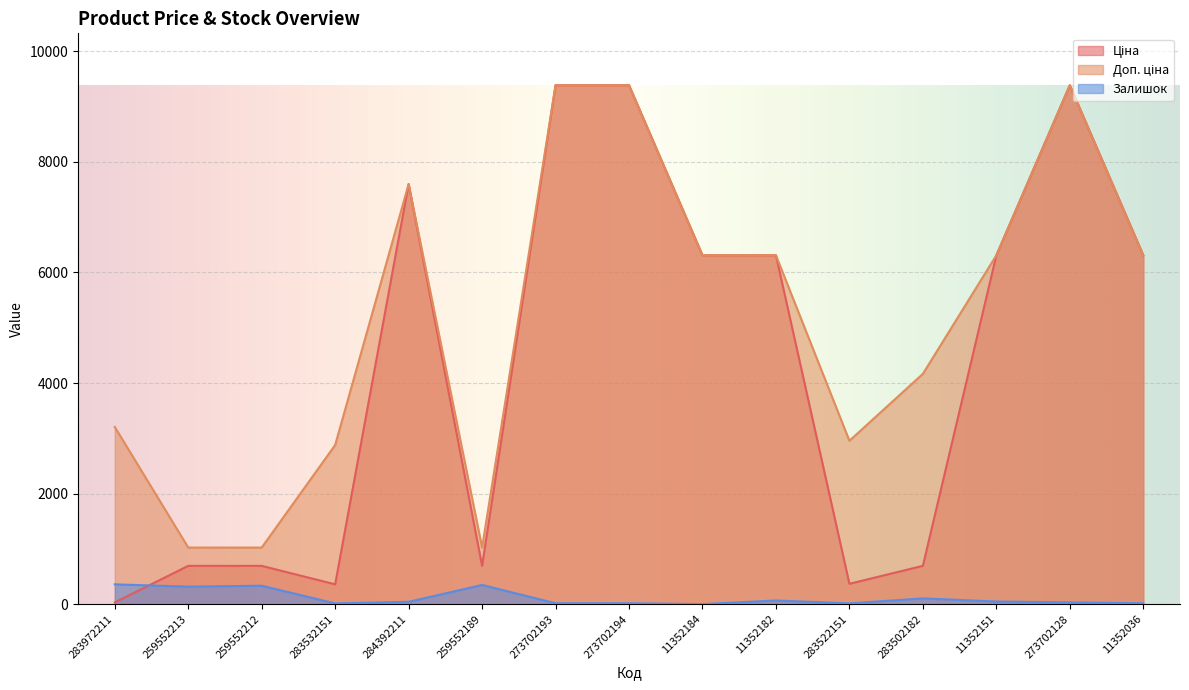

How many values in the Залишок series are below 44?

7